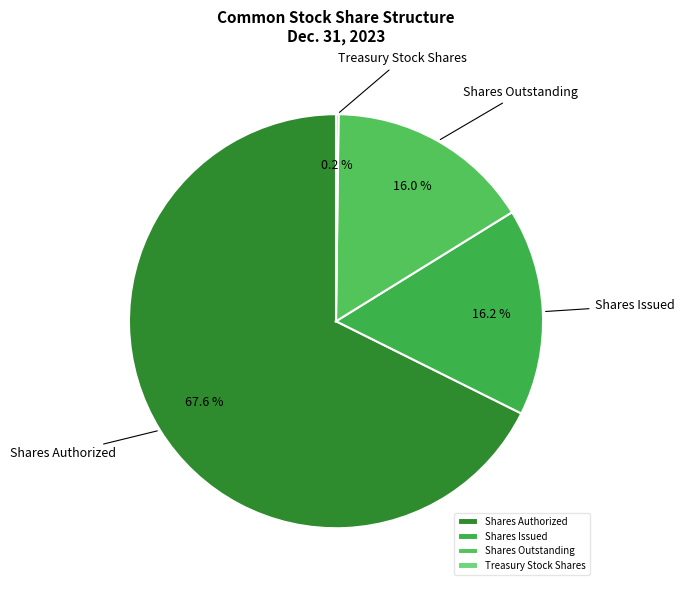

To the nearest percent, what is the average slice percentage?

25%